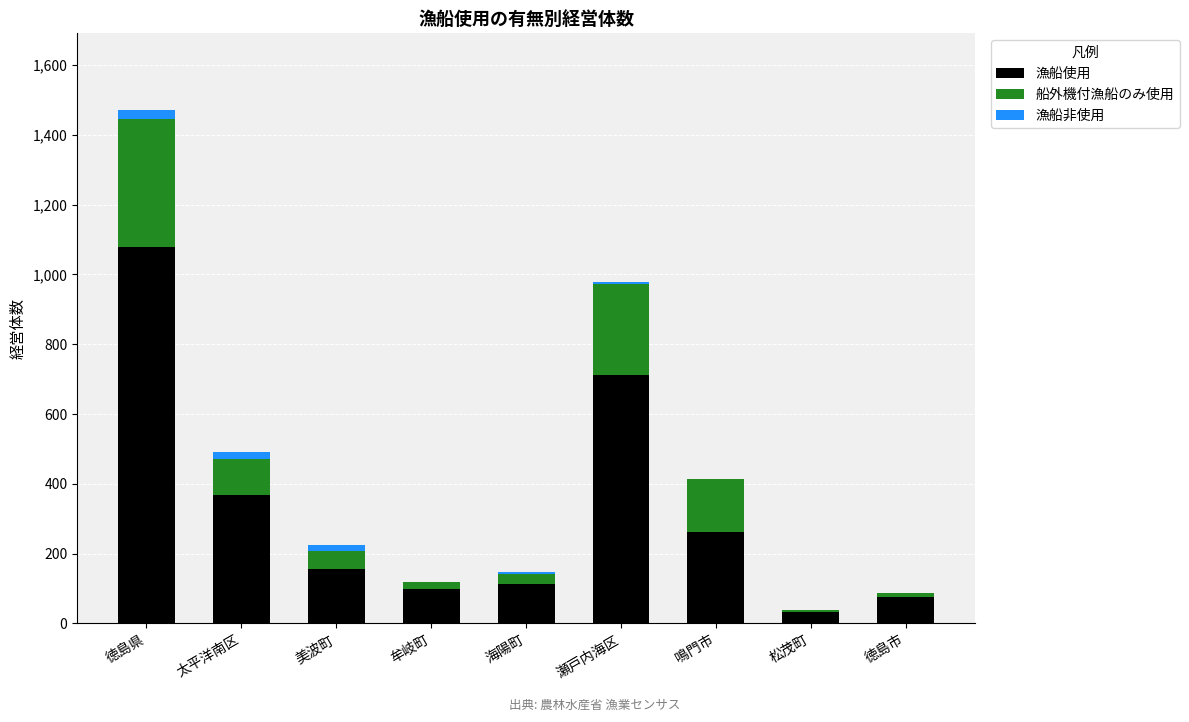

What is the maximum value for 漁船使用?

1079